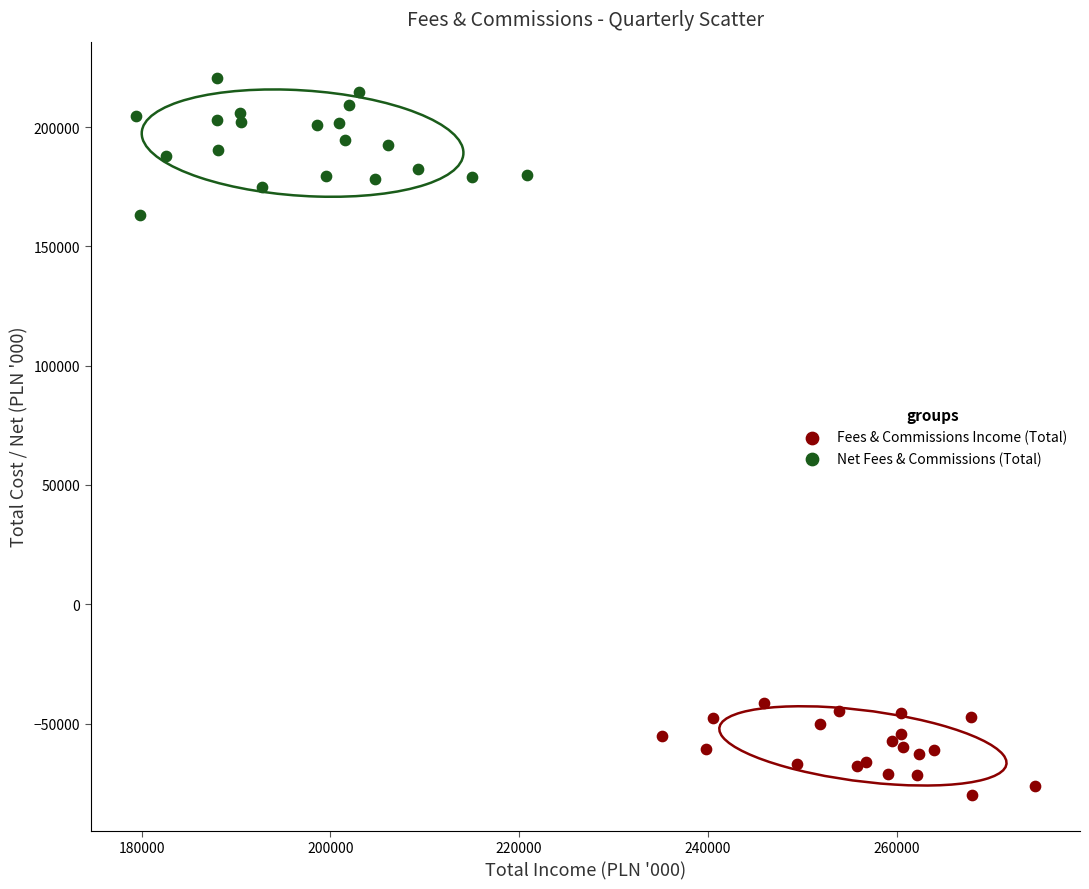

Which series reaches the maximum Y coordinate?

Net Fees & Commissions (Total)